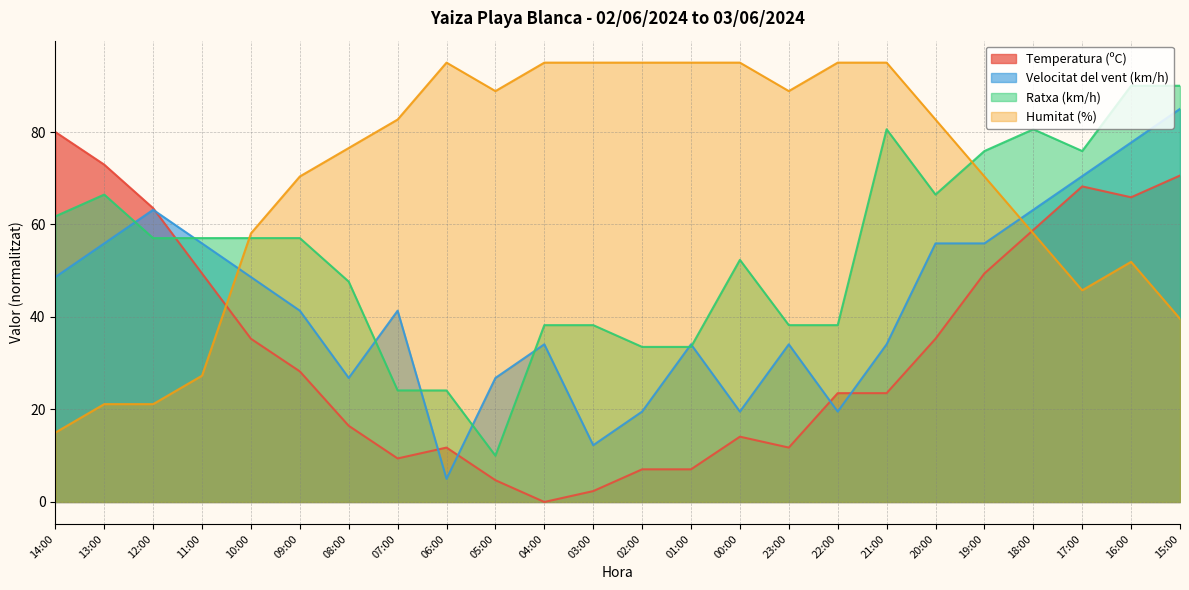

Which category has the highest value in the Temperatura (ºC) series?

14:00